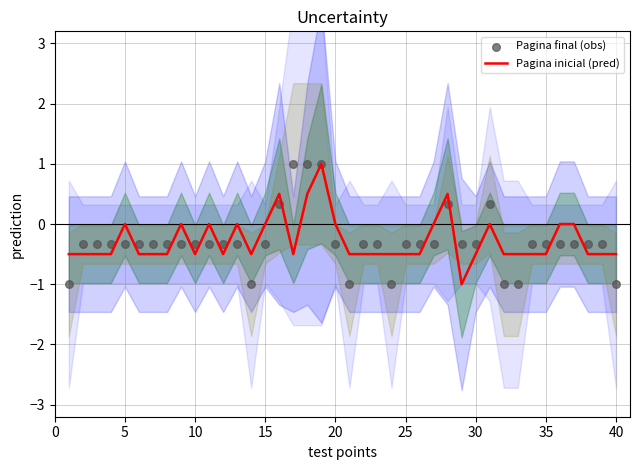

At how many categories does at least one series exceed 0?

6